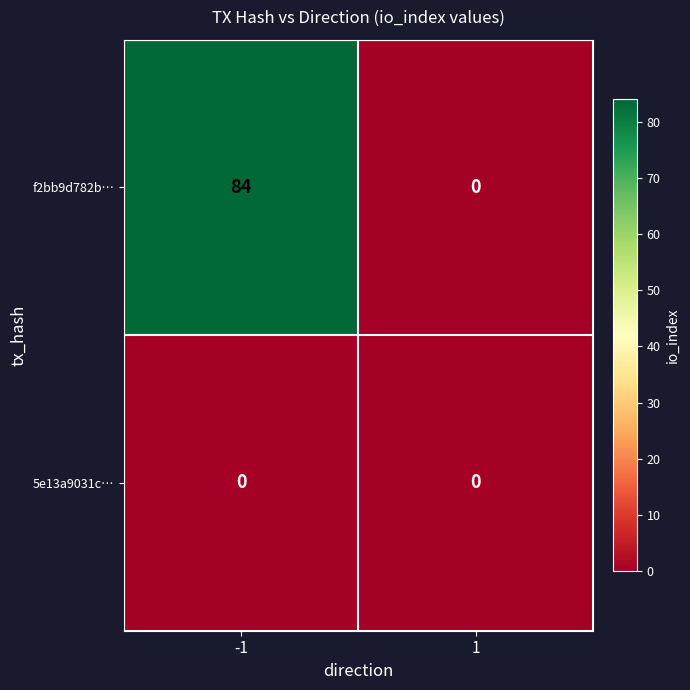

What is the greatest value displayed?

84